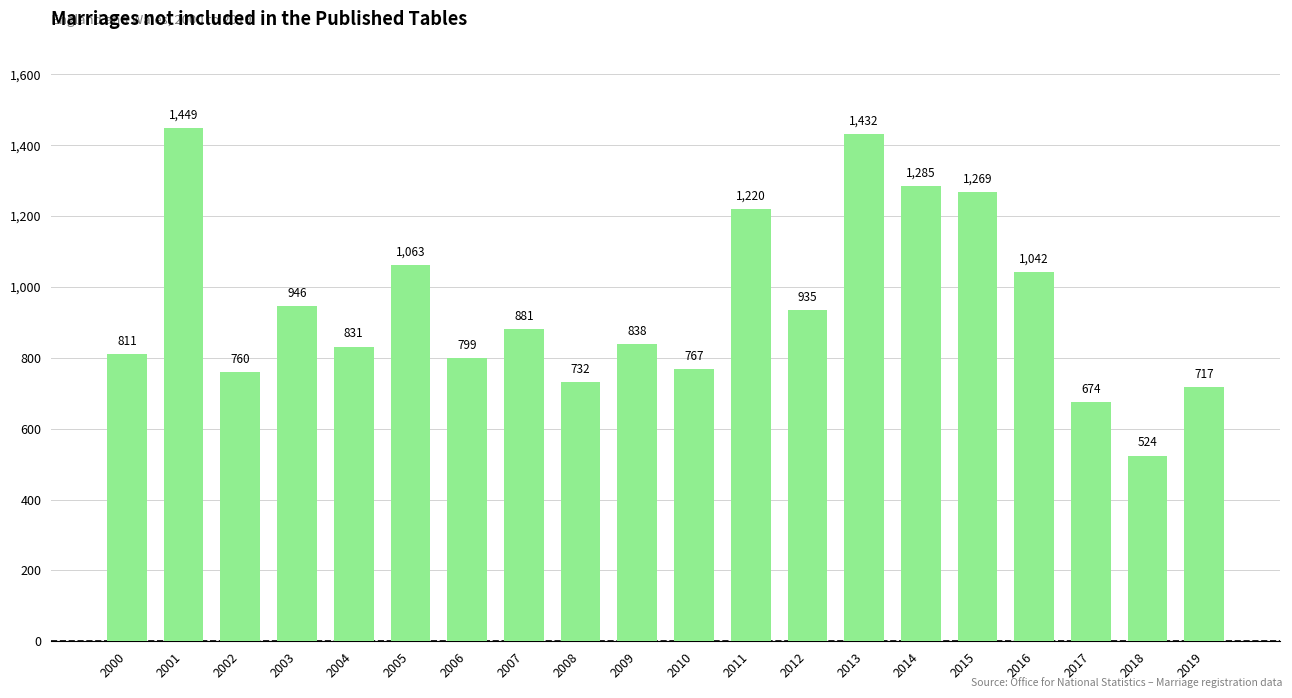

The value at 2012 is 447. True or false?

False